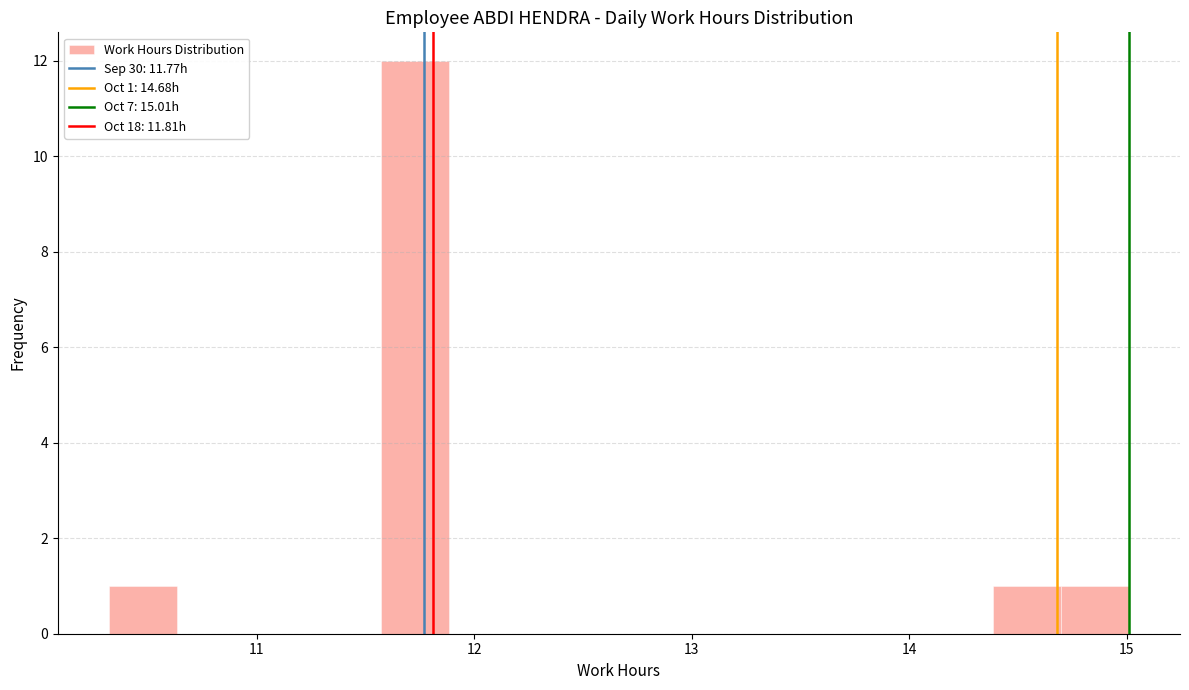

Around what value on the x-axis is the tallest bar? Give the approximate position of its centre, as read against the axis.

11.7